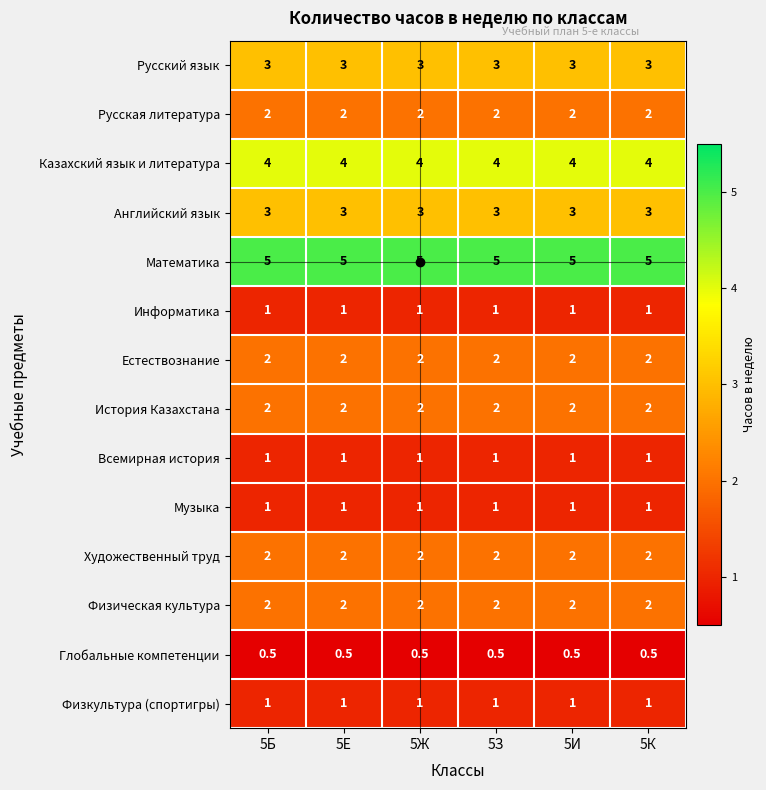

Count the number of data series in this chart.

14